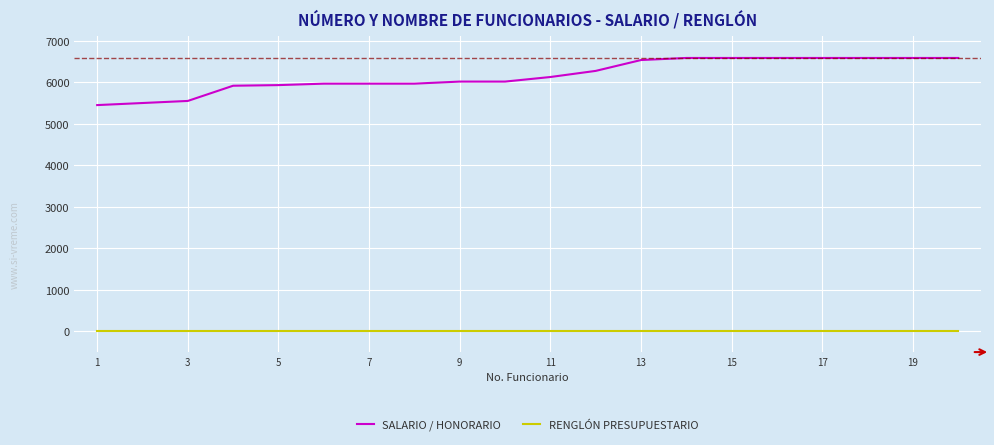

True or false: SALARIO / HONORARIO and RENGLÓN PRESUPUESTARIO intersect in this chart.

False